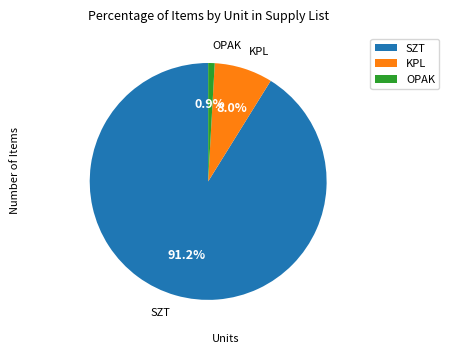

To the nearest percent, what is the difference between the largest and smallest slice percentages?

90%